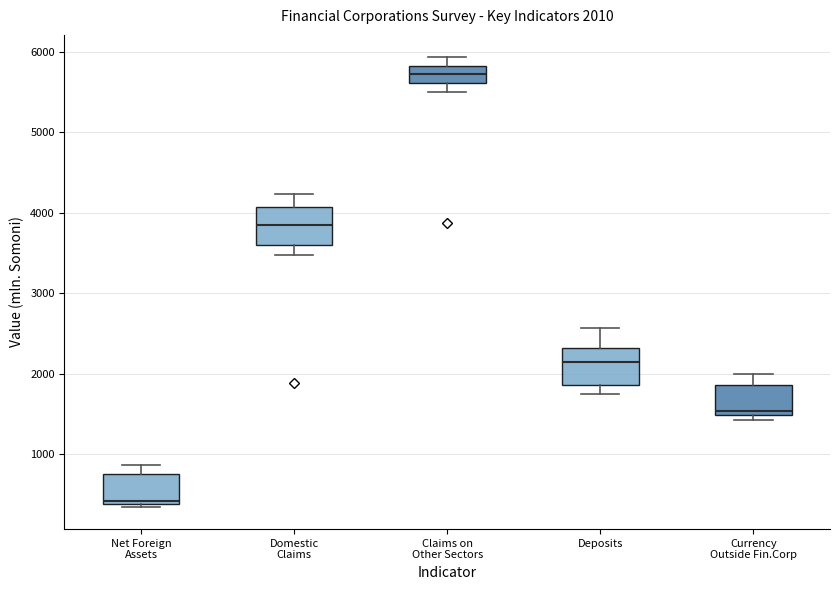

Which box's median line is the highest?

Claims on Other Sectors